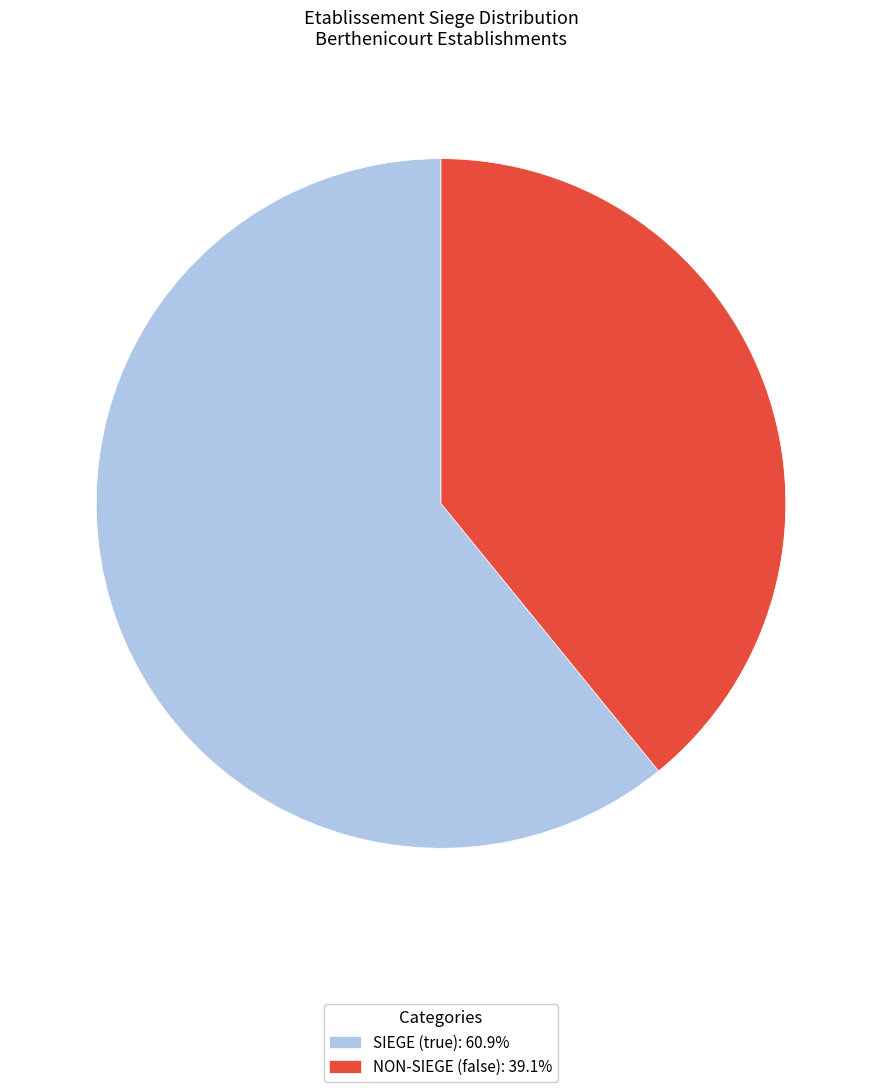

Is there any slice that represents more than half of the pie?

Yes